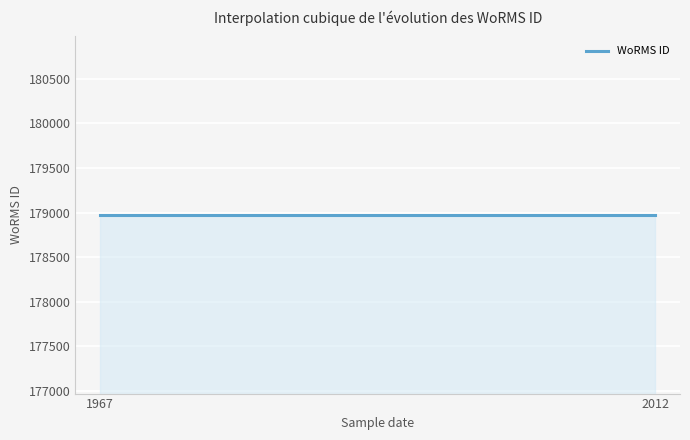

Between 01-10-2012 and 01-10-2012, which is larger?

01-10-2012